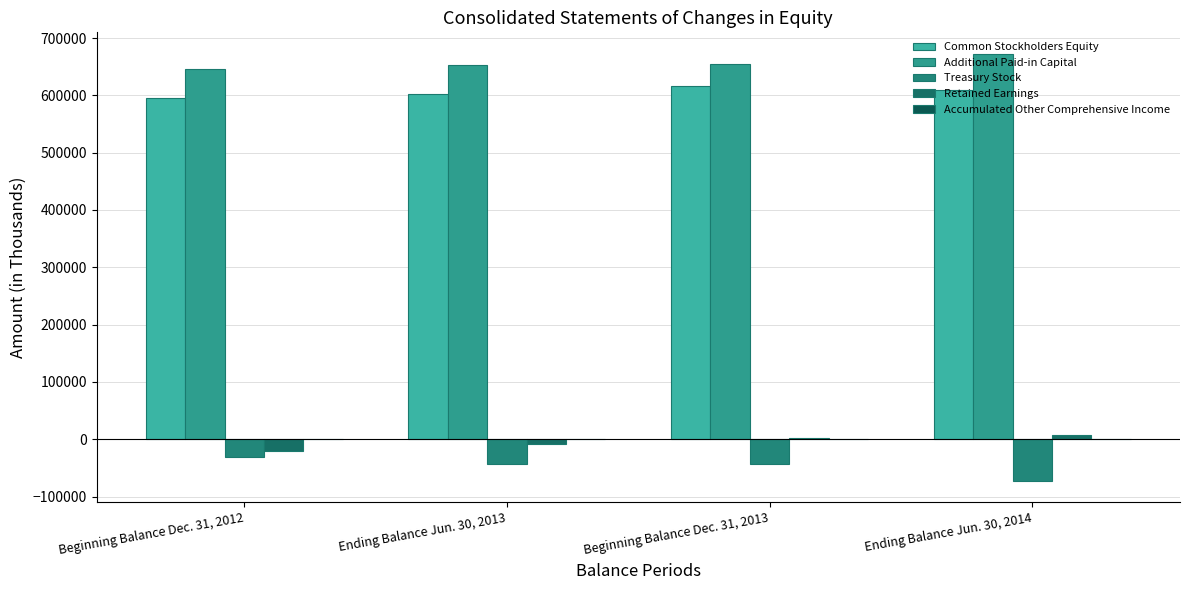

What is the difference between the second highest and second lowest values in the Additional Paid-in Capital series?

2360